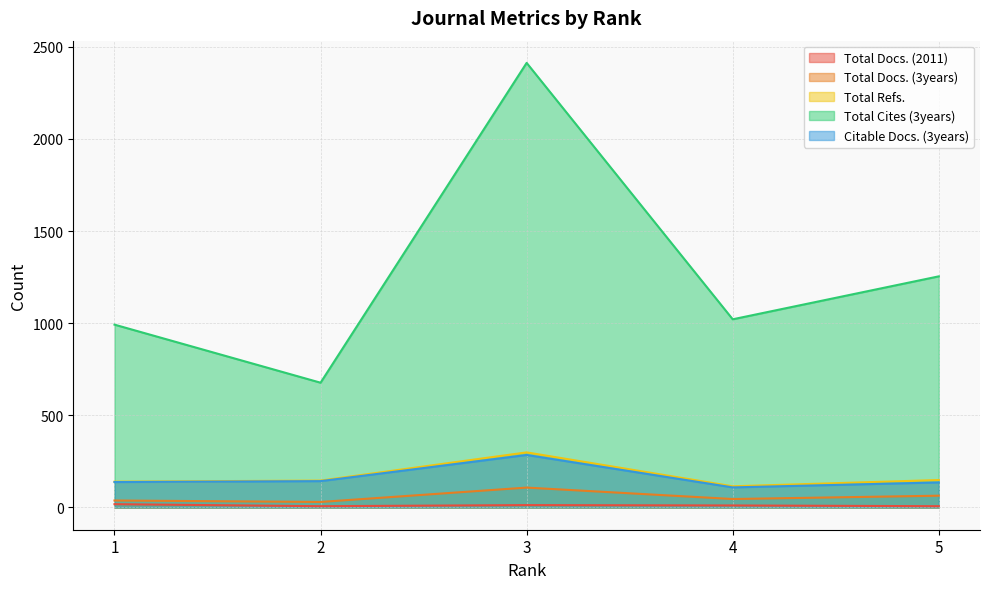

Reading left to right, extract all data points from this chart.

Total Docs. (2011): 1=18	2=7	3=13	4=11	5=7
Total Docs. (3years): 1=38	2=30	3=108	4=46	5=64
Total Refs.: 1=140	2=146	3=299	4=115	5=149
Total Cites (3years): 1=992	2=677	3=2412	4=1021	5=1254
Citable Docs. (3years): 1=138	2=143	3=285	4=109	5=136